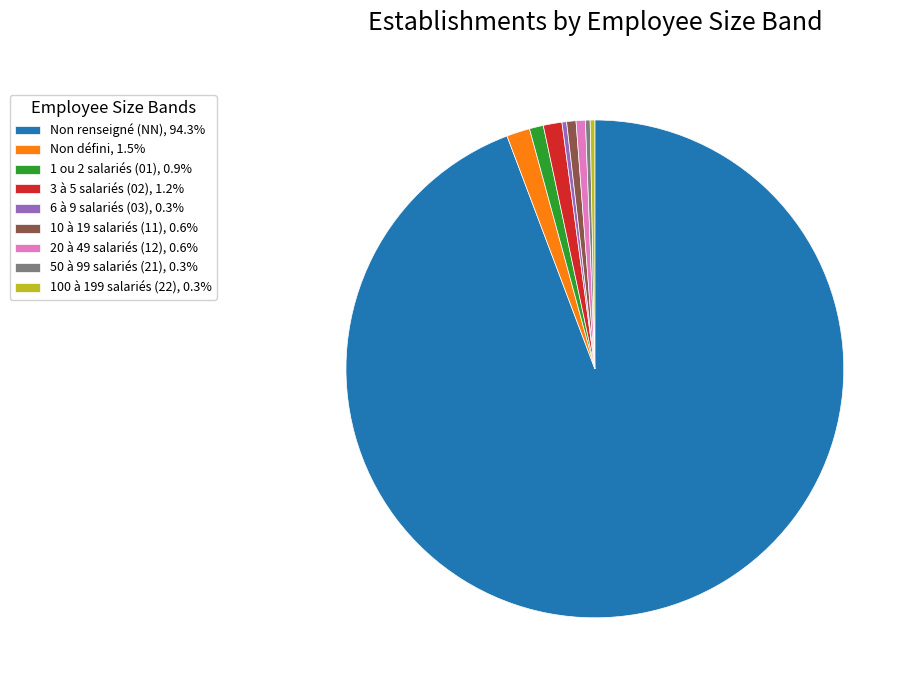

How many slices are in this pie chart?

9